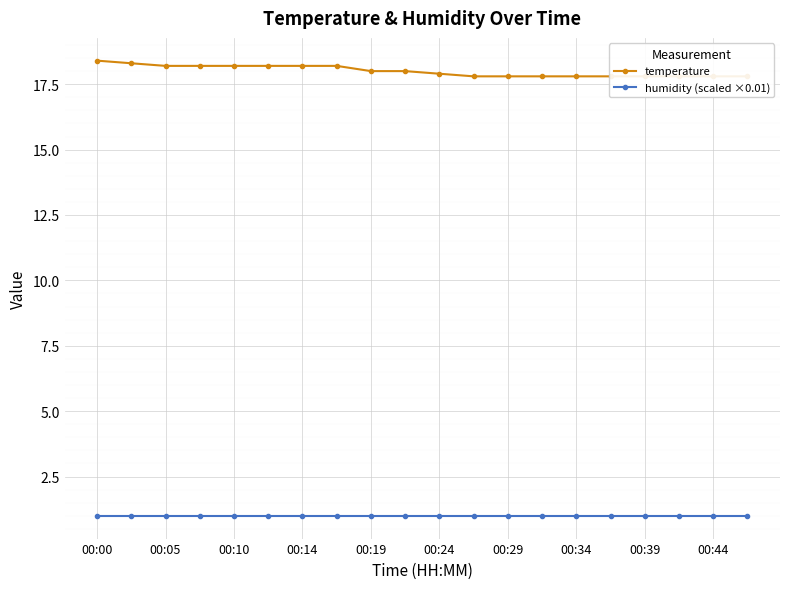

True or false: temperature has more than 1 points higher than both neighbors.

False